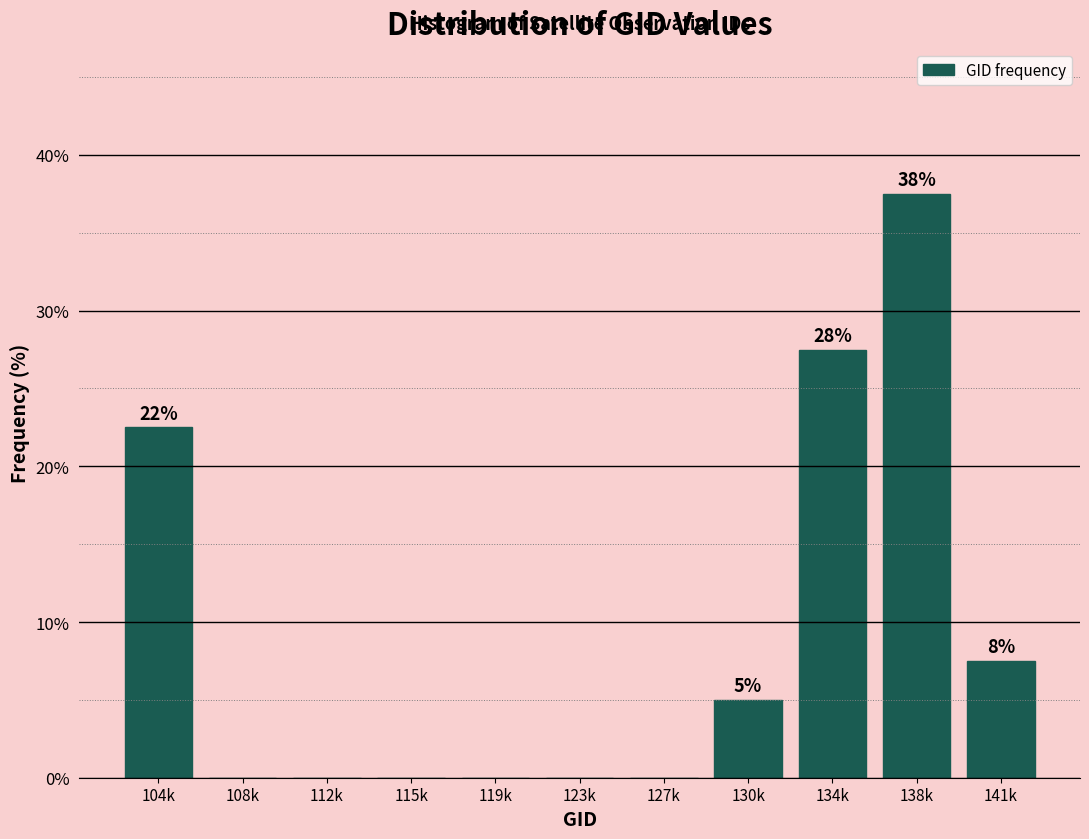

Reading right to left, transcribe all the data shown in this chart.

141k=7.5	138k=37.5	134k=27.5	130k=5.0	127k=0.0	123k=0.0	119k=0.0	115k=0.0	112k=0.0	108k=0.0	104k=22.5